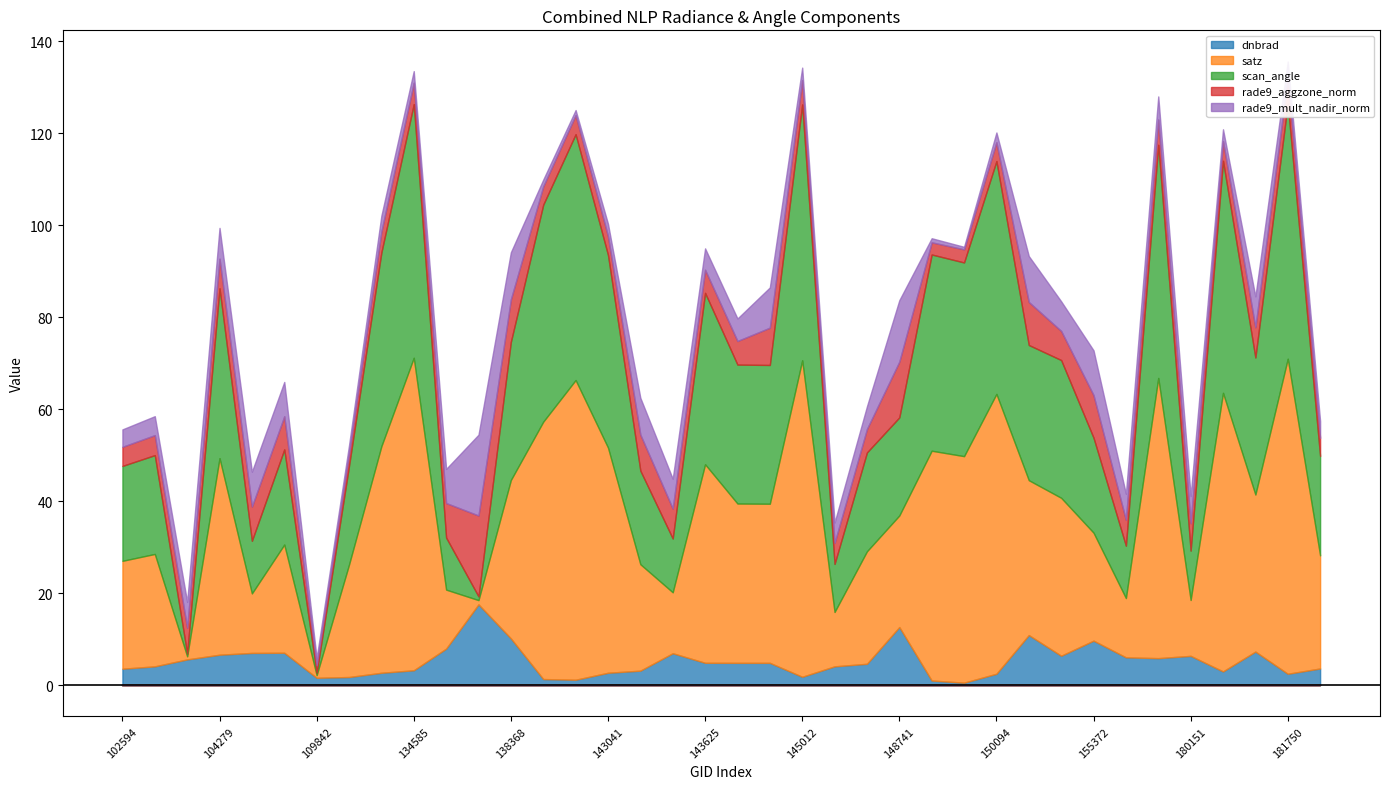

Which series changed the most between 143041 and 150480?

satz